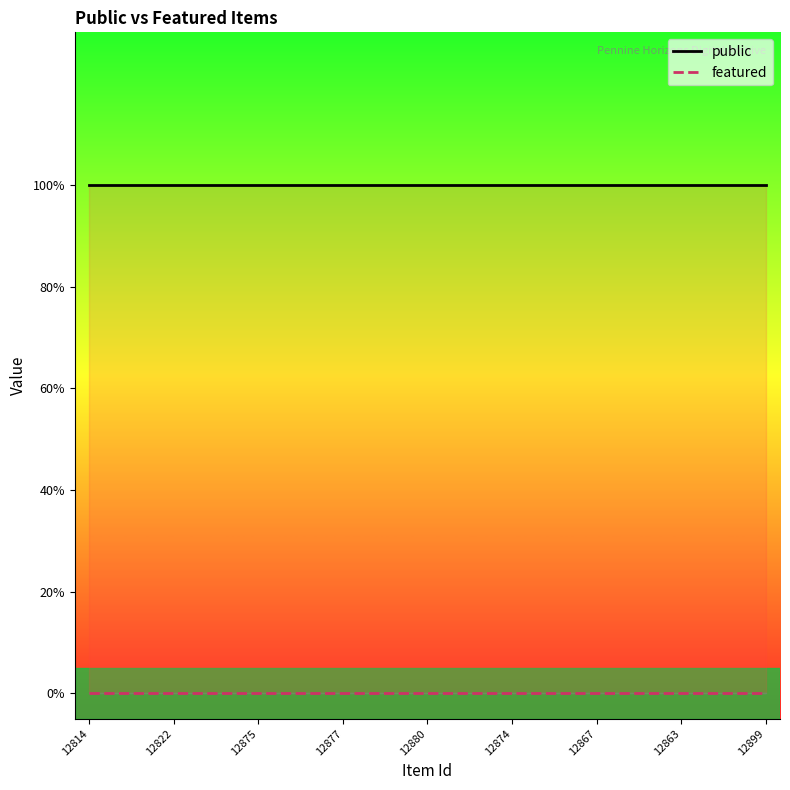

What is the greatest value displayed?

1